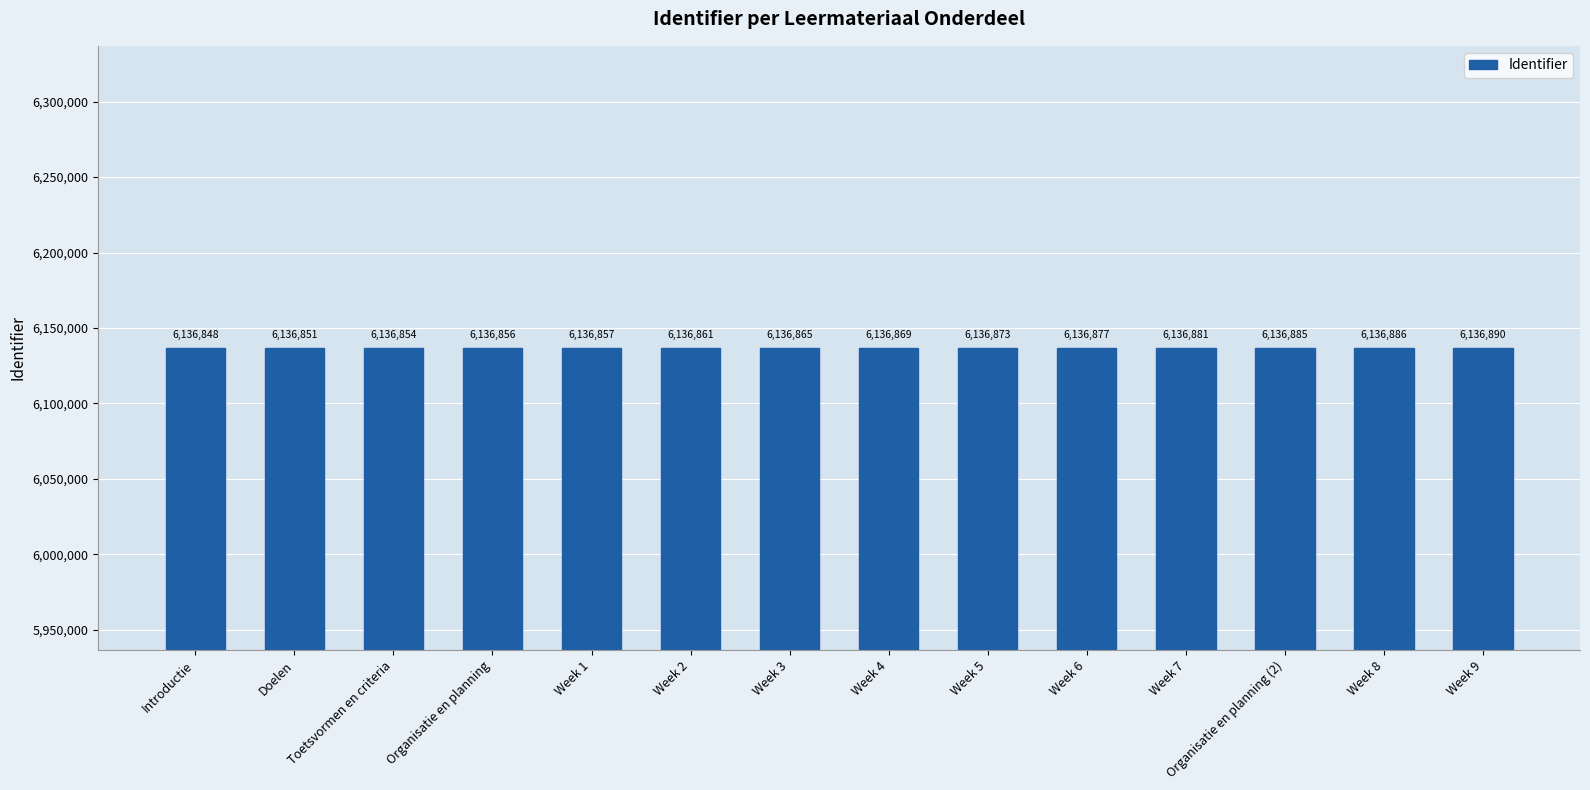

Which has a higher value, Week 1 or Week 9?

Week 9